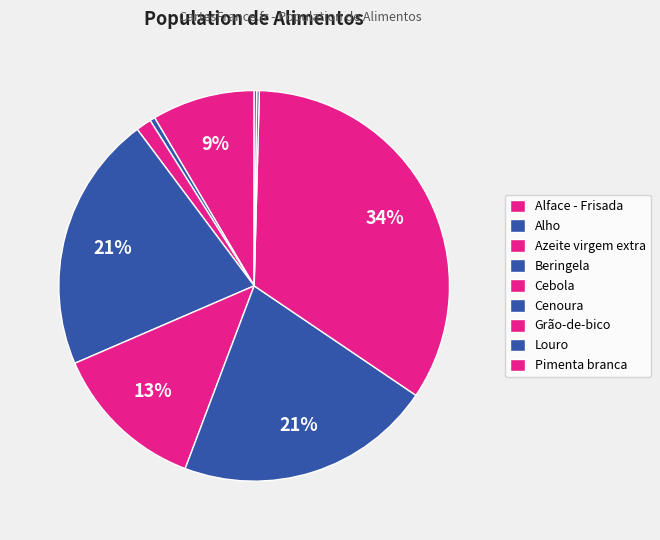

What is the change in value from Grão-de-bico to Pimenta branca?

-79.5